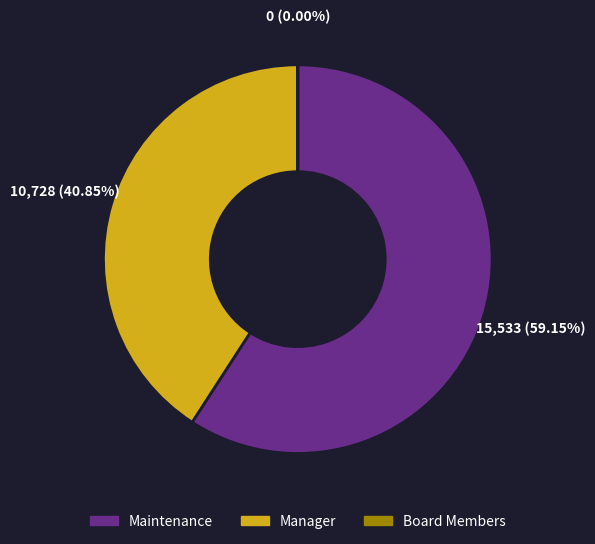

Is there a majority slice in this chart?

Yes